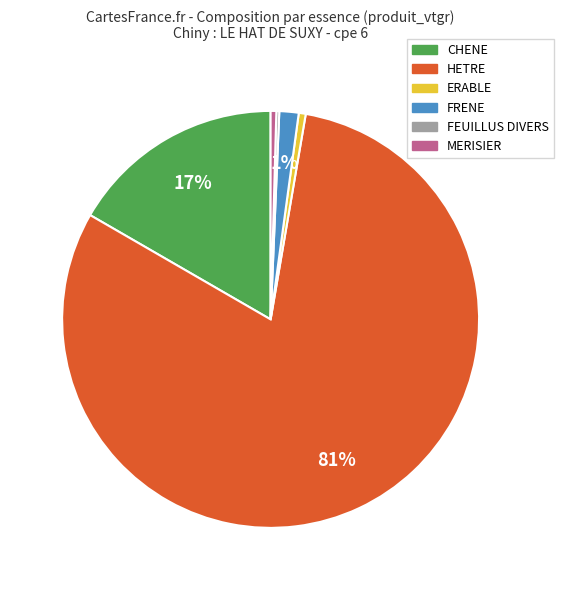

What is the largest slice in the pie chart?

HETRE